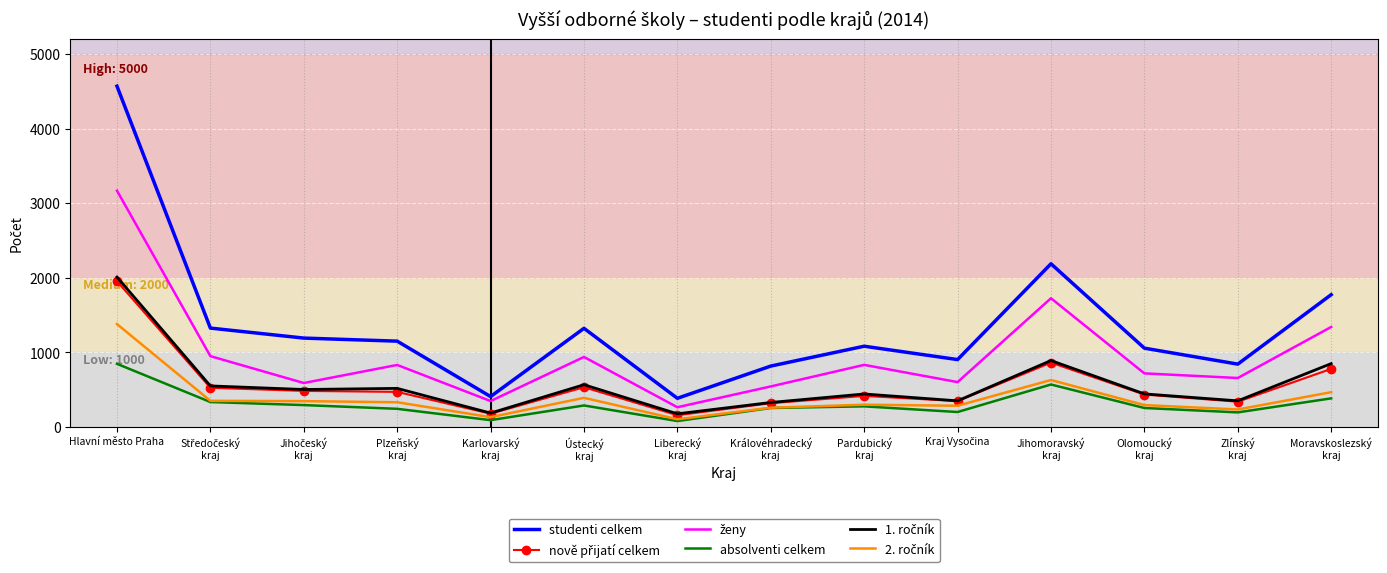

True or false: studenti celkem and absolventi celkem intersect in this chart.

False